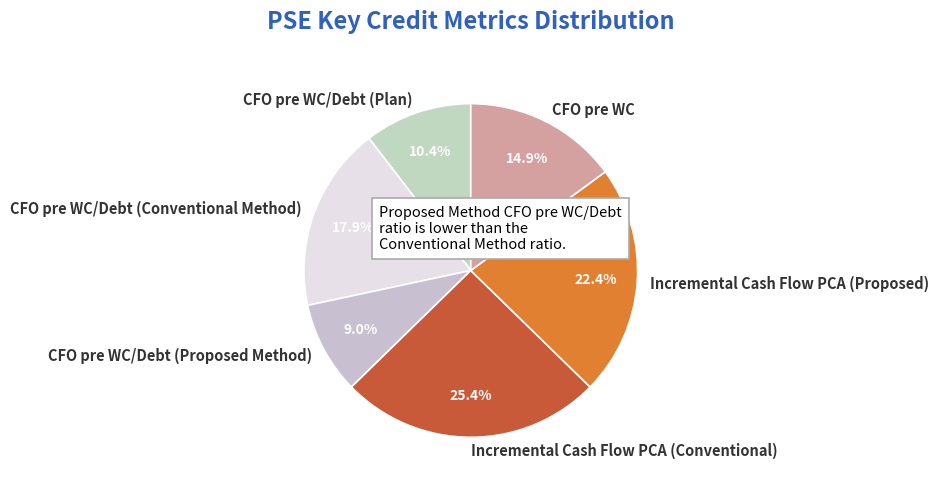

Approximately how many times larger is the value at CFO pre WC compared to Incremental Cash Flow PCA (Proposed)?

0.7